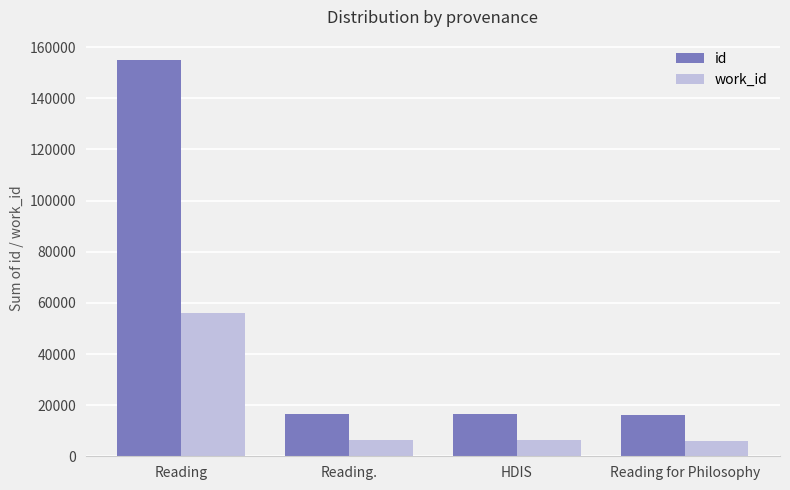

True or false: id has a value of 28265 at Reading for Philosophy.

False